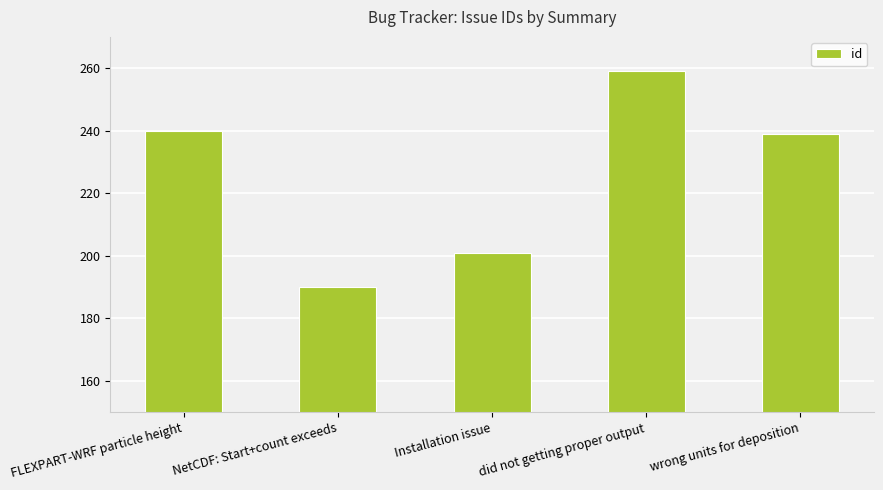

What is the sum of the values at Installation issue and FLEXPART-WRF particle height?

441